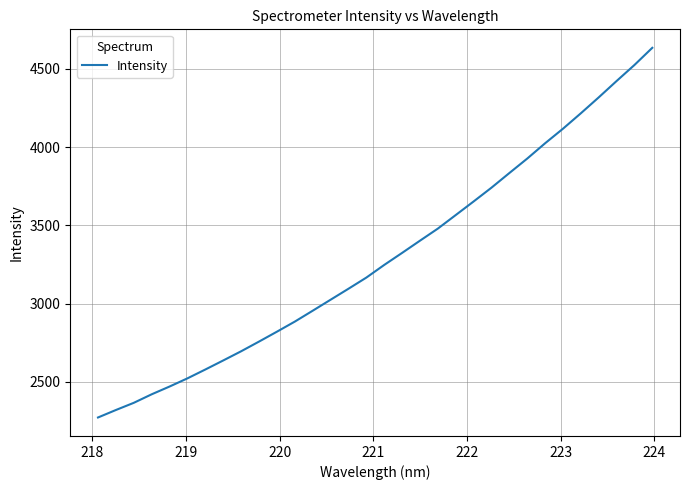

What is the difference between the maximum and minimum values?

2364.1